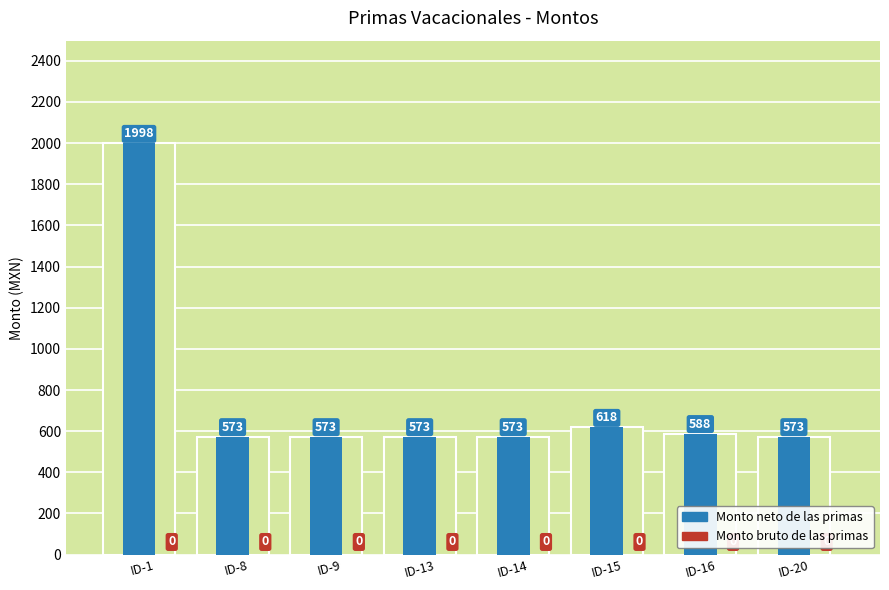

Reading left to right, what are all the values shown in this chart?

Monto neto de las primas: 1998	573	573	573	573	618	588	573
Monto bruto de las primas: 0	0	0	0	0	0	0	0